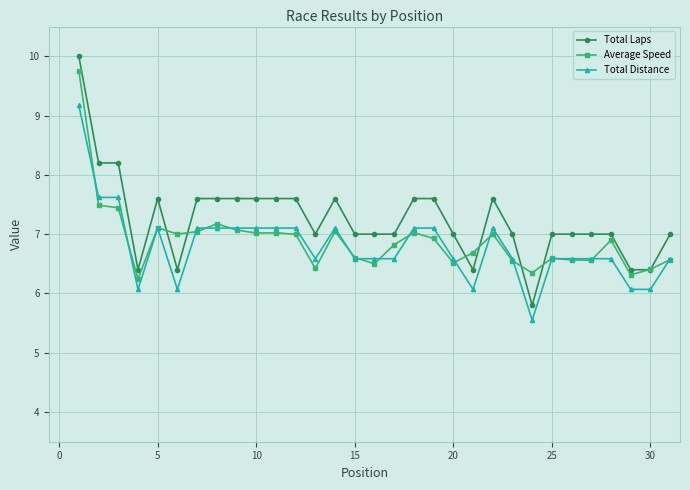

What is the minimum value shown in the chart?

5.6